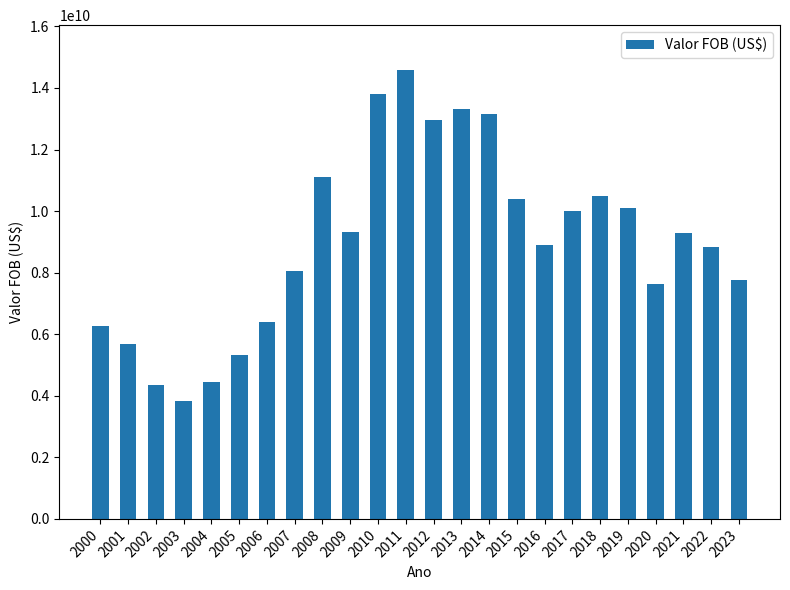

What is the change in value from 2002 to 2022?

+4503349539